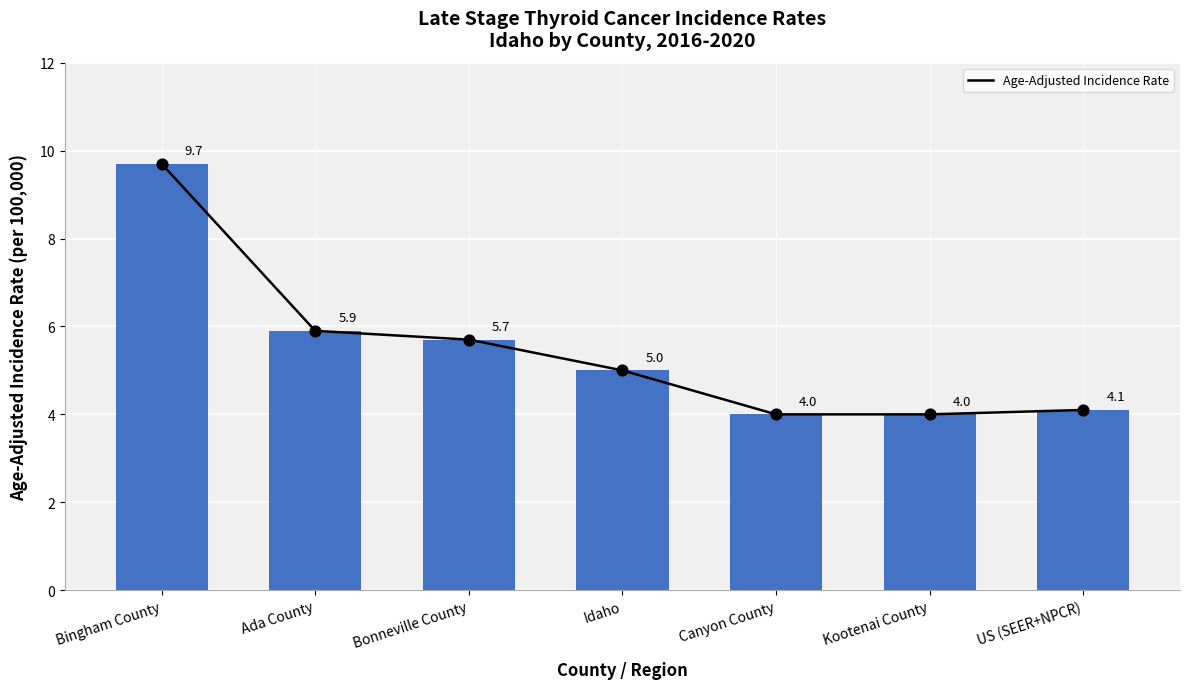

Approximately how many times larger is the value at Idaho compared to Bonneville County?

0.9